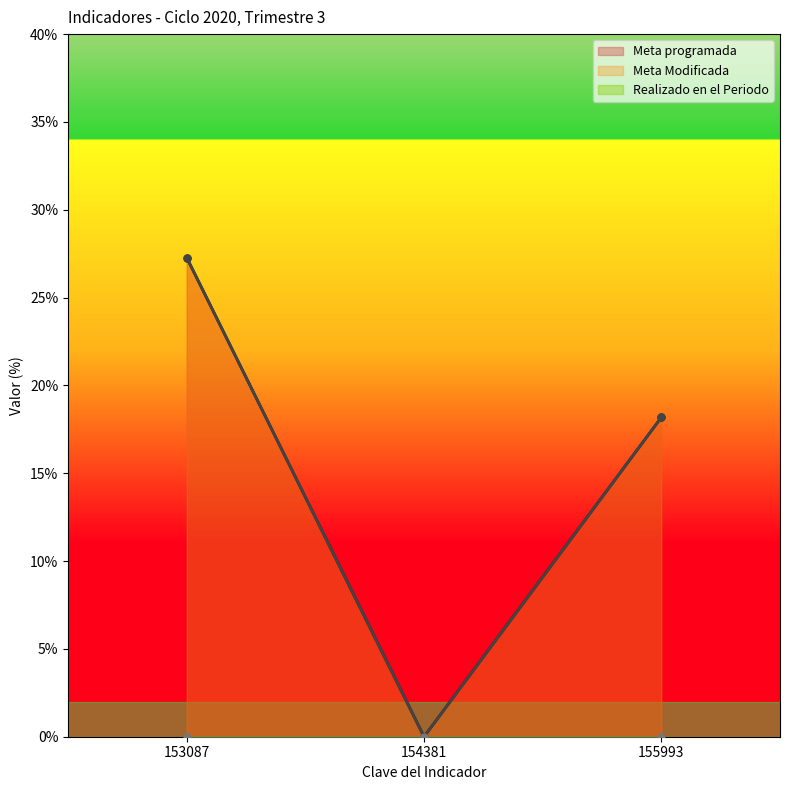

Count the number of categories in the chart.

3